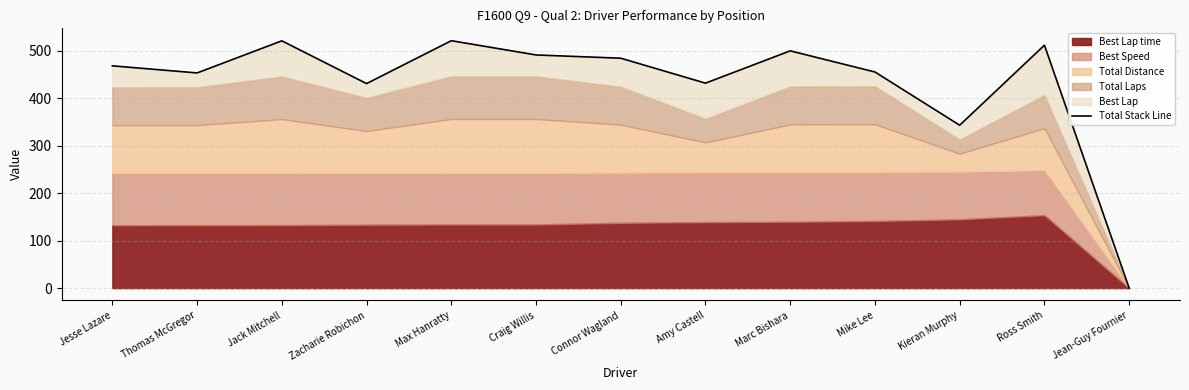

Reading left to right, what are all the values shown in this chart?

468.3	453.3	520.9	430.8	521.2	491.2	484.3	431.8	499.8	455.3	343.2	511.7	0.0